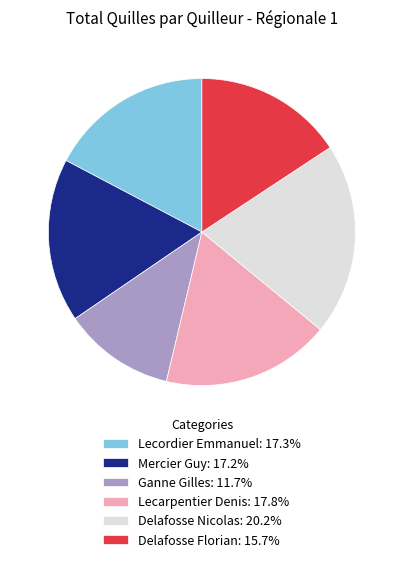

Combined, do Delafosse Florian: 15.7% and Lecarpentier Denis: 17.8% account for over 50%?

No